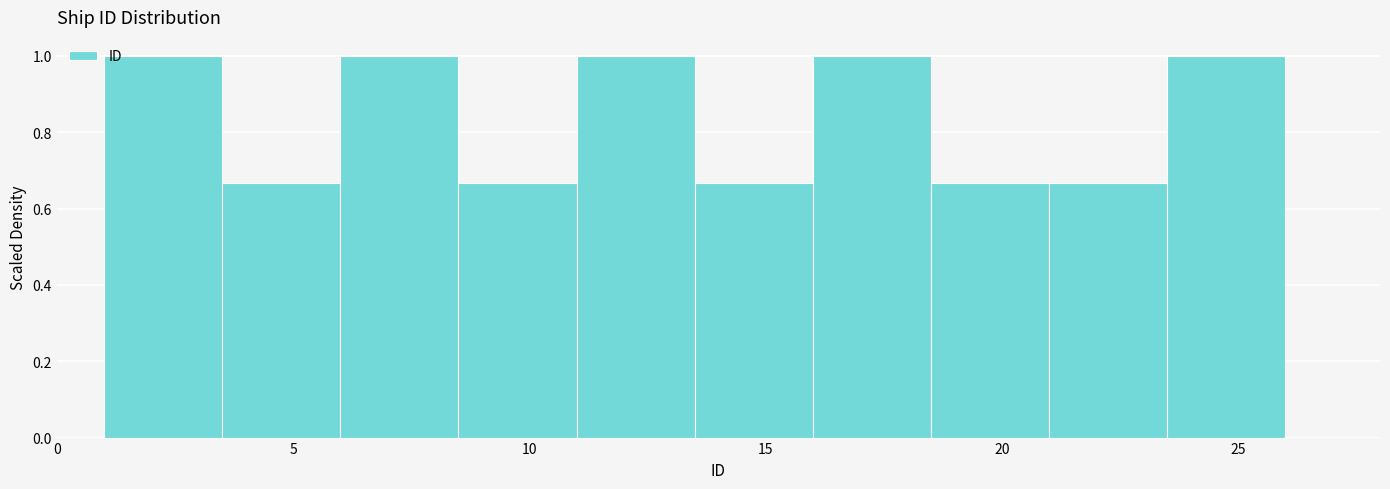

Reading left to right, transcribe this chart: for each bar, give the range it covers on the x-axis and its height. The values are not printed on the chart, so give them approximately, as read against the axis.

1.0 to 3.5: 1.00
3.5 to 6.0: 0.66
6.0 to 8.5: 1.00
8.5 to 11.0: 0.66
11.0 to 13.5: 1.00
13.5 to 16.0: 0.66
16.0 to 18.5: 1.00
18.5 to 21.0: 0.66
21.0 to 23.5: 0.66
23.5 to 26.0: 1.00